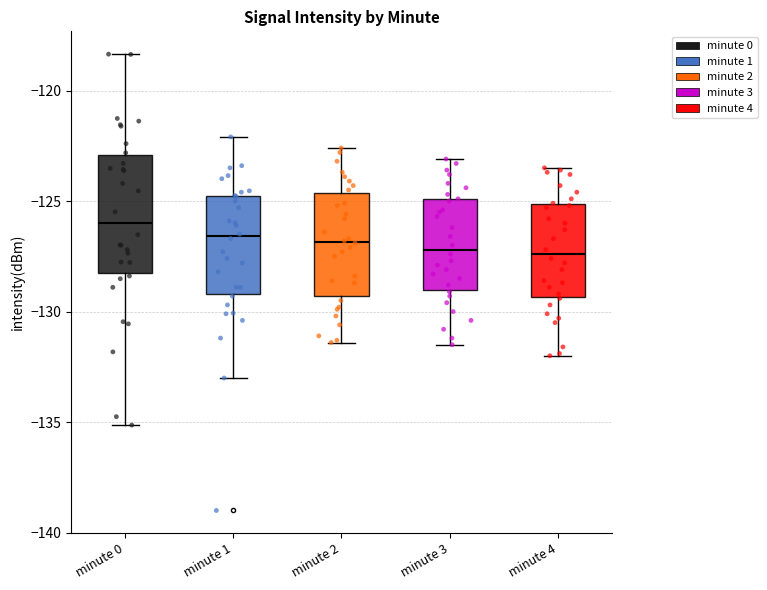

Where is the upper edge of the box for minute 2 on the y-axis? The values are not printed on the chart, so give them approximately, as read against the axis.

-124.5